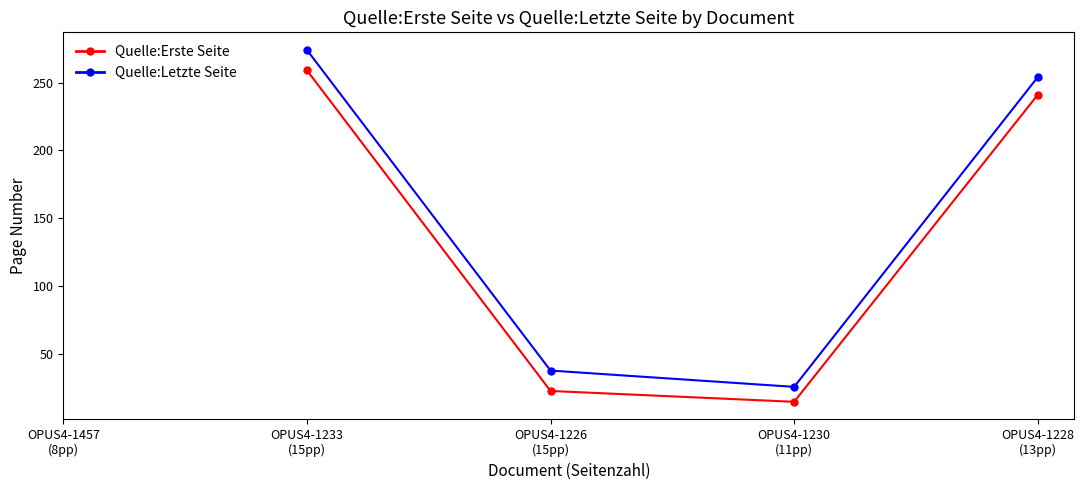

What are all the series names shown in the legend?

Quelle:Erste Seite, Quelle:Letzte Seite